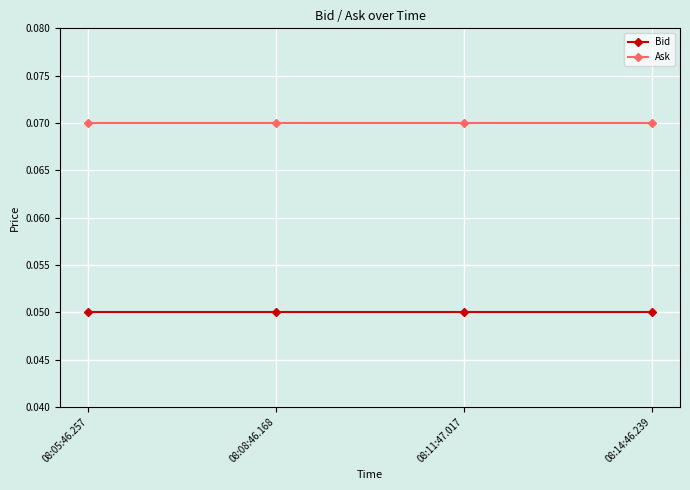

List the series in order of their overall mean, highest first.

Ask, Bid